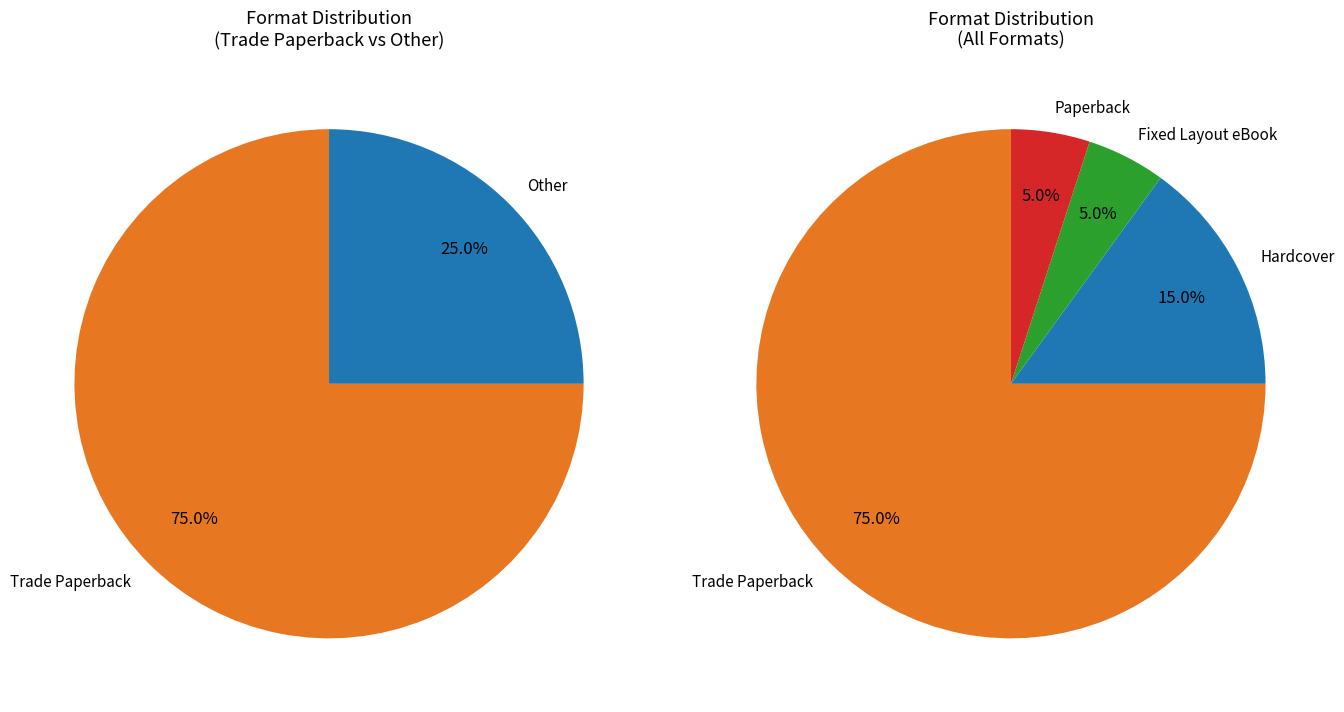

True or false: Fixed Layout eBook accounts for 1% of the total.

False